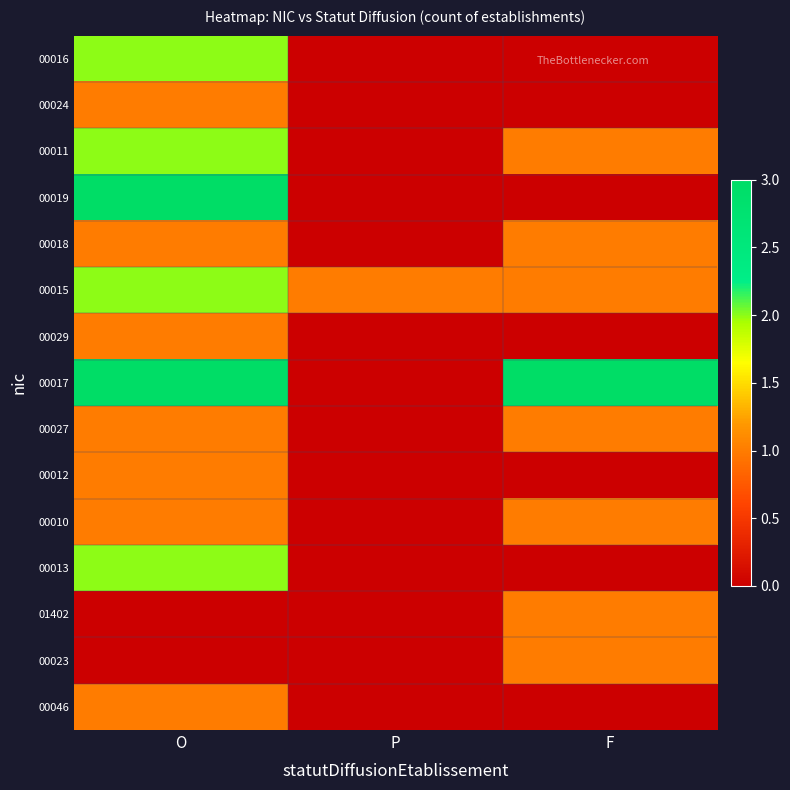

Which series has the largest total across all categories?

00017